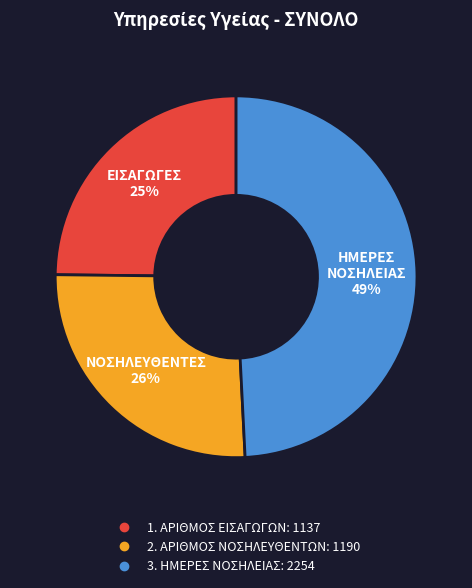

What is the smallest slice in the pie chart?

1. ΑΡΙΘΜΟΣ ΕΙΣΑΓΩΓΩΝ